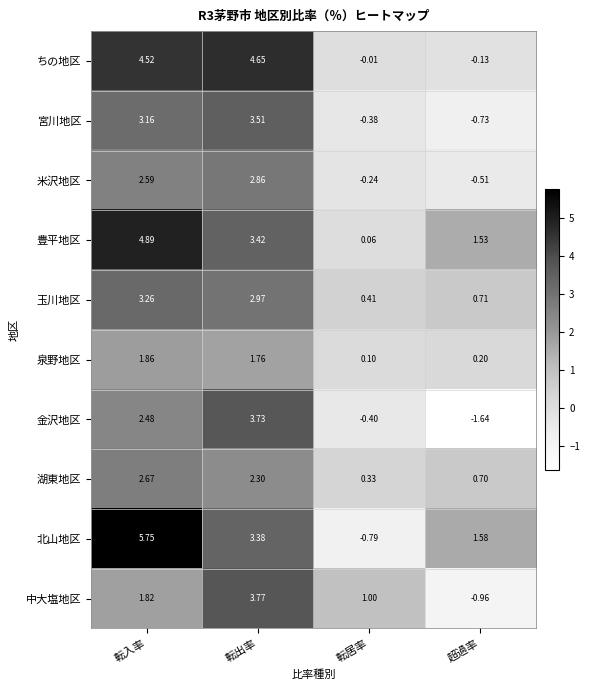

At how many categories does at least one series exceed 0?

4